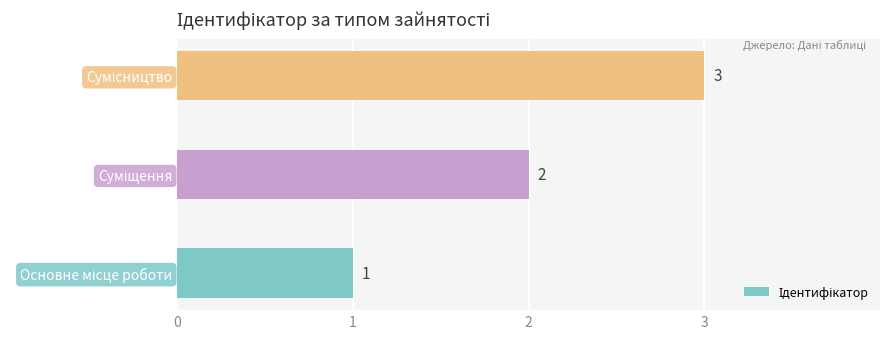

Are the bars horizontal?

Yes